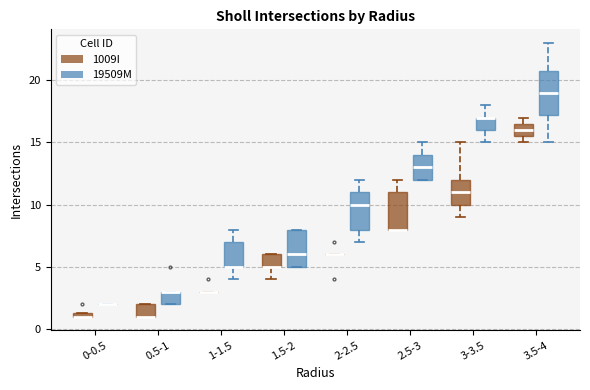

Which box is the tallest, from its lower edge to its upper edge?

3.5-4 (19509M)